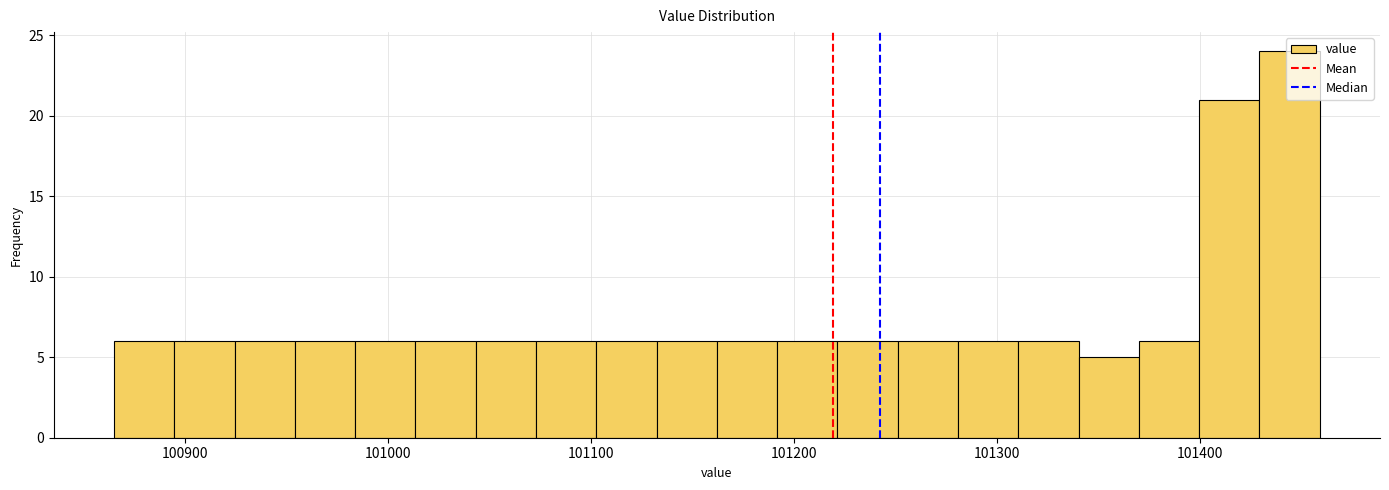

Read against the x-axis, roughly where is the centre of the tallest bar?

101440